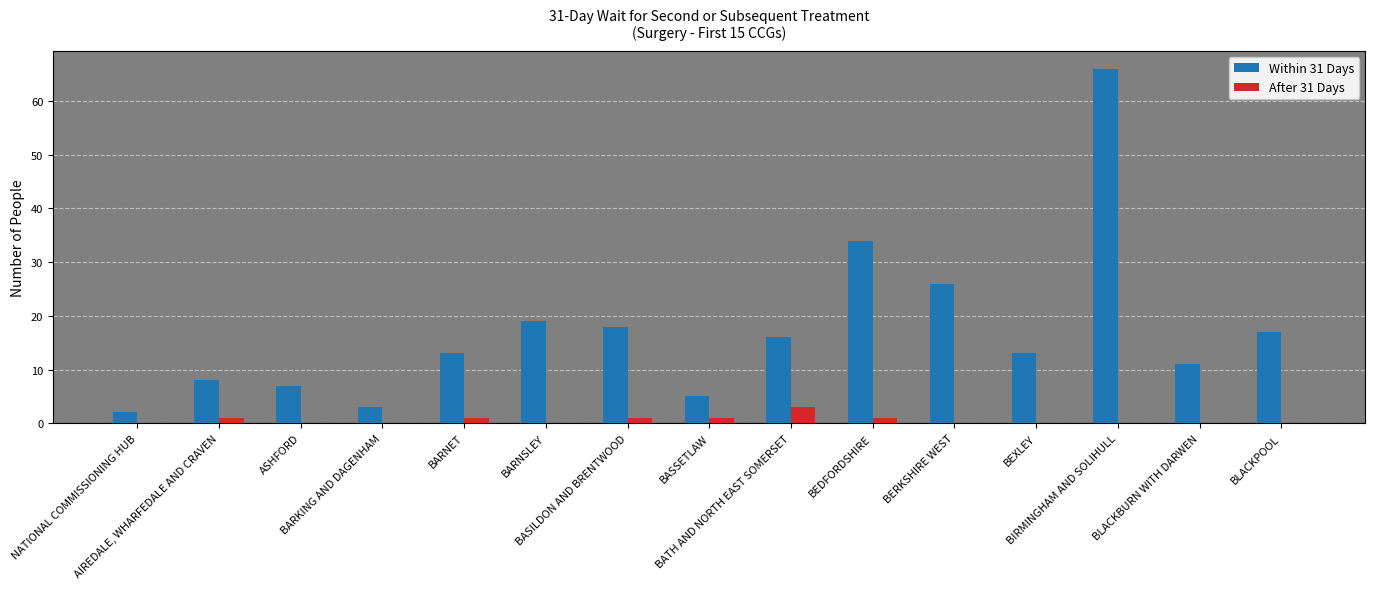

Between ASHFORD and BLACKBURN WITH DARWEN, which series saw the biggest shift?

Within 31 Days